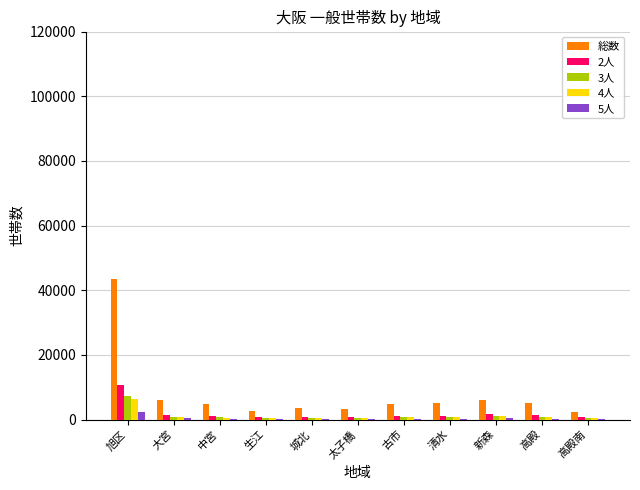

Which series has the largest total across all categories?

総数